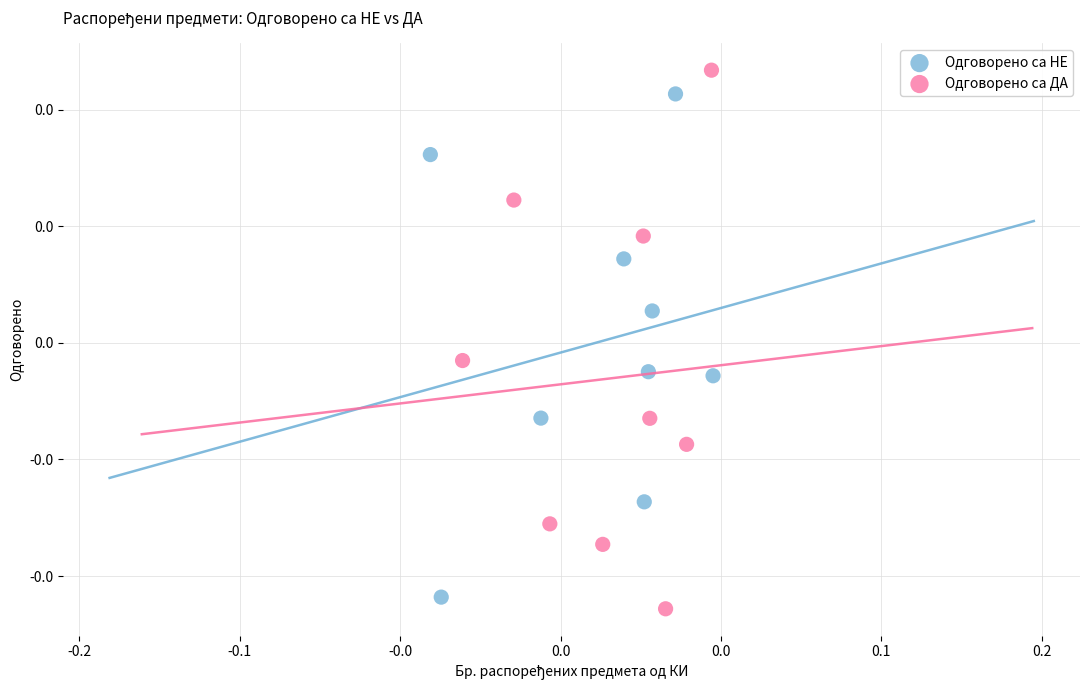

What are all the series names shown in the legend?

Одговорено са НЕ, Одговорено са ДА